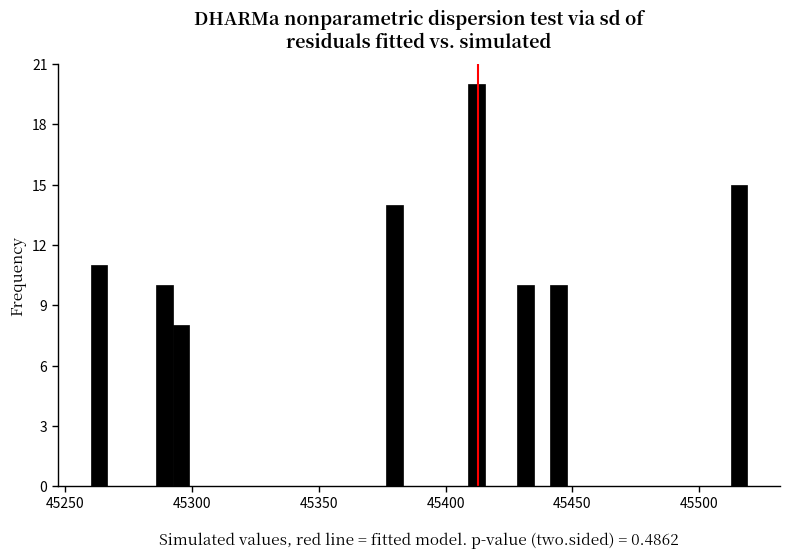

Read against the x-axis, roughly where is the centre of the tallest bar?

45410